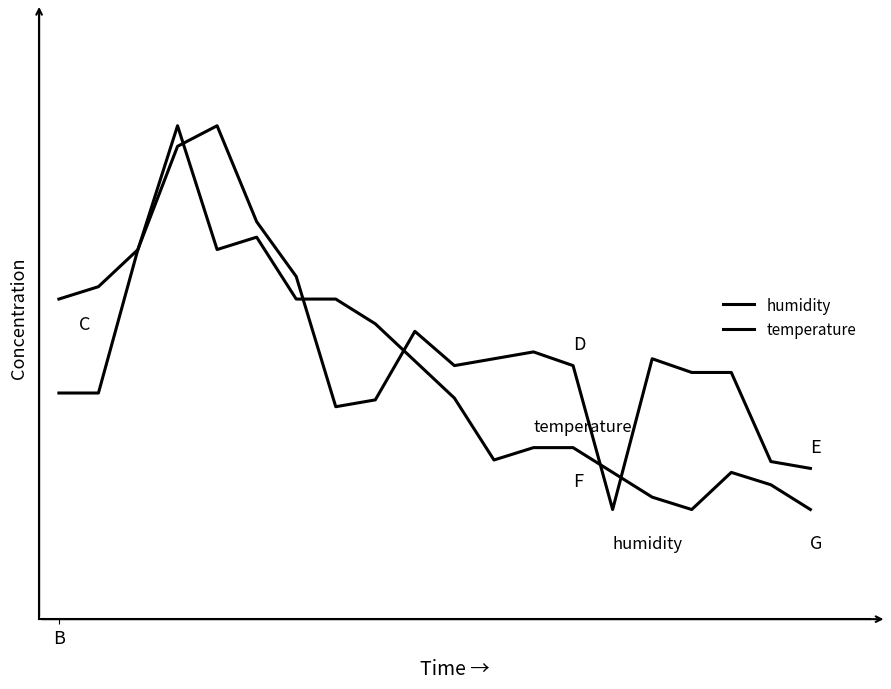

Reading left to right, transcribe all the data shown in this chart.

humidity: B=41.2	1=41.2	2=67.5	3=86.2	4=90.0	5=72.5	6=62.5	7=38.7	8=40.0	9=52.5	10=46.2	11=47.5	12=48.7	13=46.2	14=20.0	15=47.5	16=45.0	17=45.0	18=28.7	19=27.5
temperature: B=58.4	1=60.6	2=67.4	3=90.0	4=67.4	5=69.7	6=58.4	7=58.4	8=53.9	9=47.1	10=40.3	11=29.0	12=31.3	13=31.3	14=26.8	15=22.3	16=20.0	17=26.8	18=24.5	19=20.0